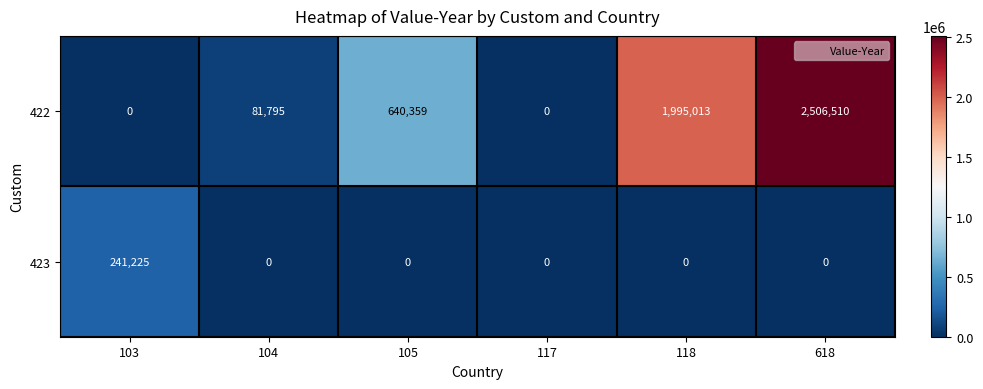

Which series has the widest spread of values?

422